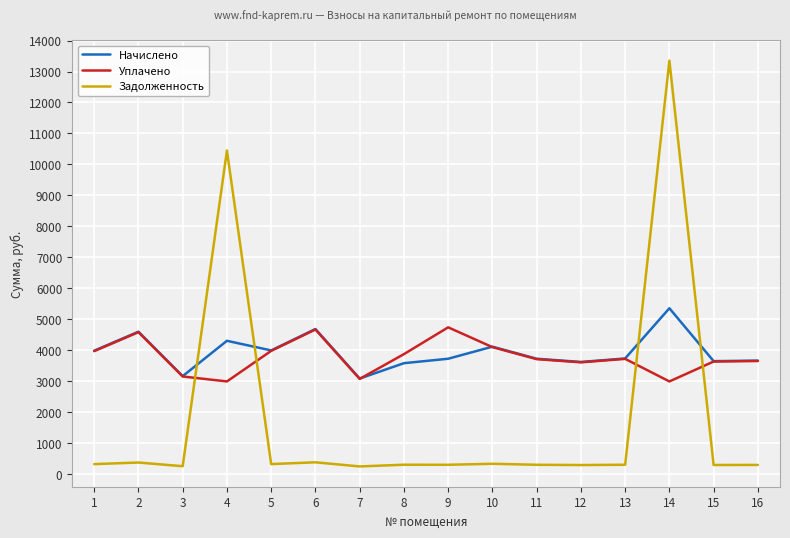

What is the difference between the maximum and minimum values in the Начислено series?

2267.9